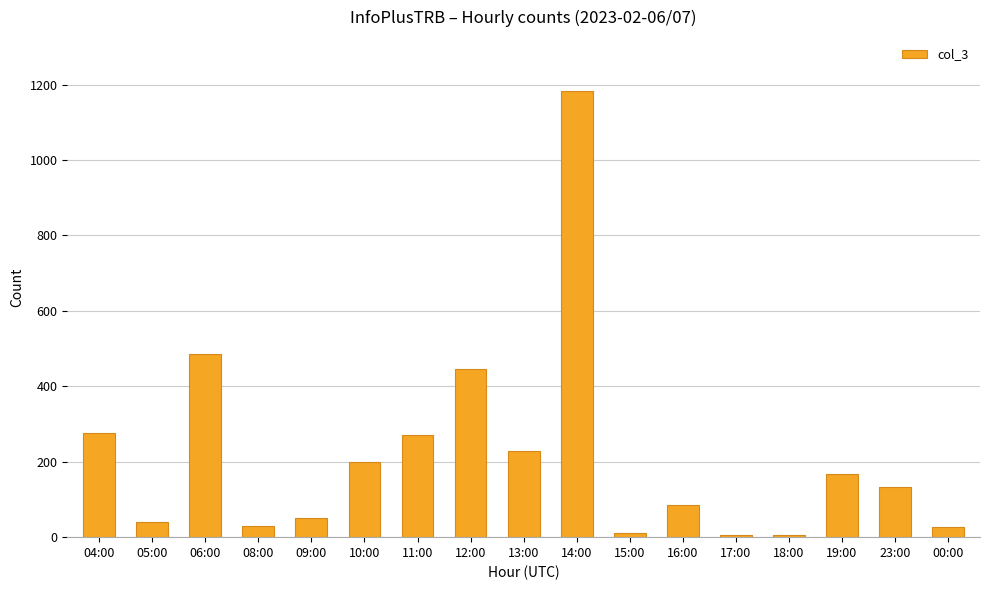

Are the bars grouped side by side (vs. stacked)?

No